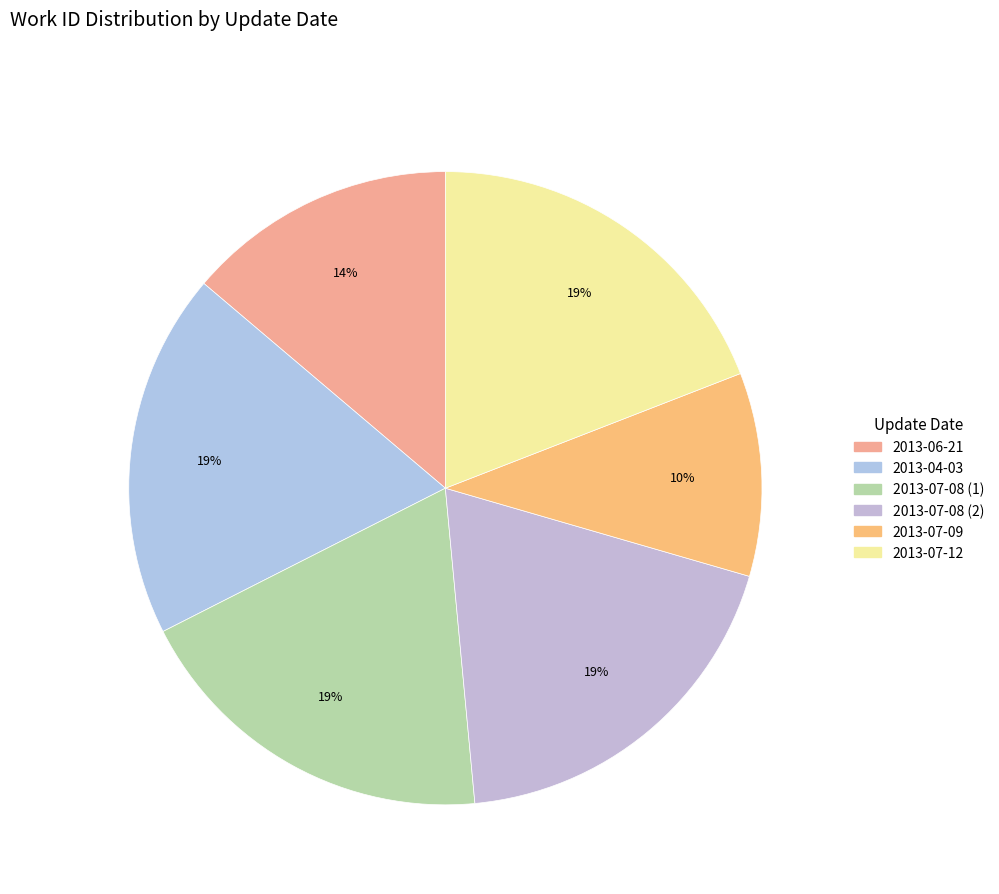

Count the number of slices in the pie.

6